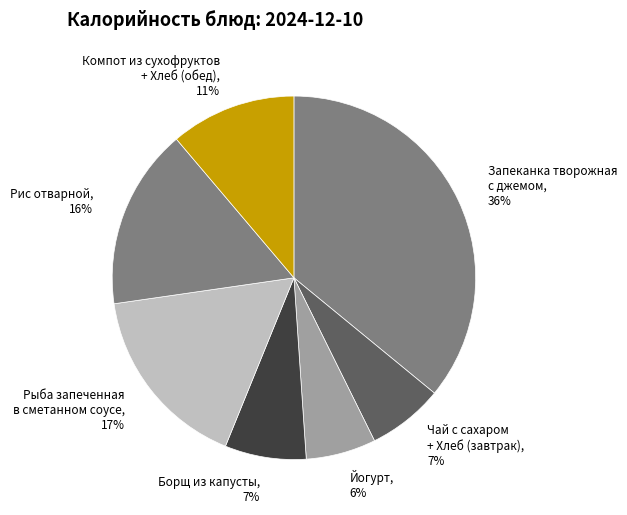

Which category has the biggest portion of the pie?

Запеканка творожная с джемом